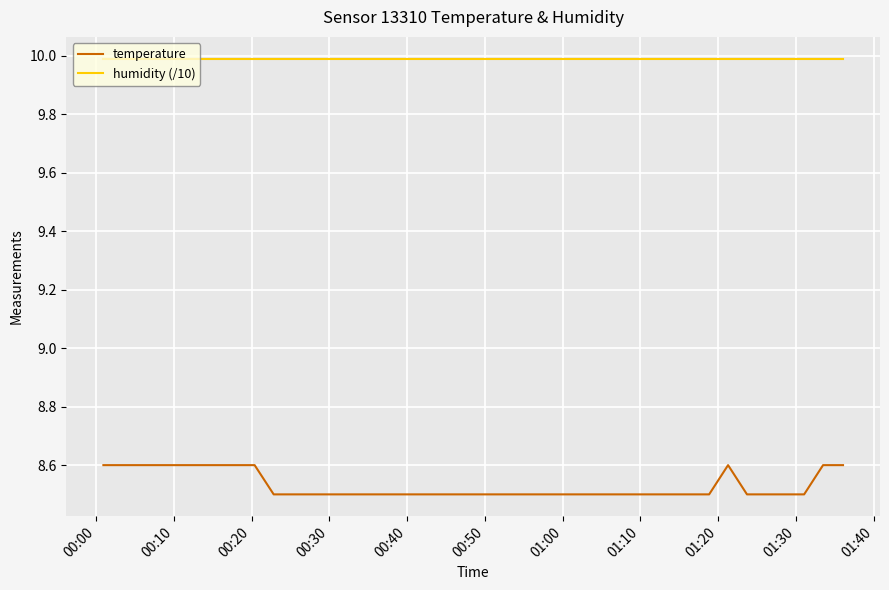

Which series has the largest range (max minus min)?

temperature